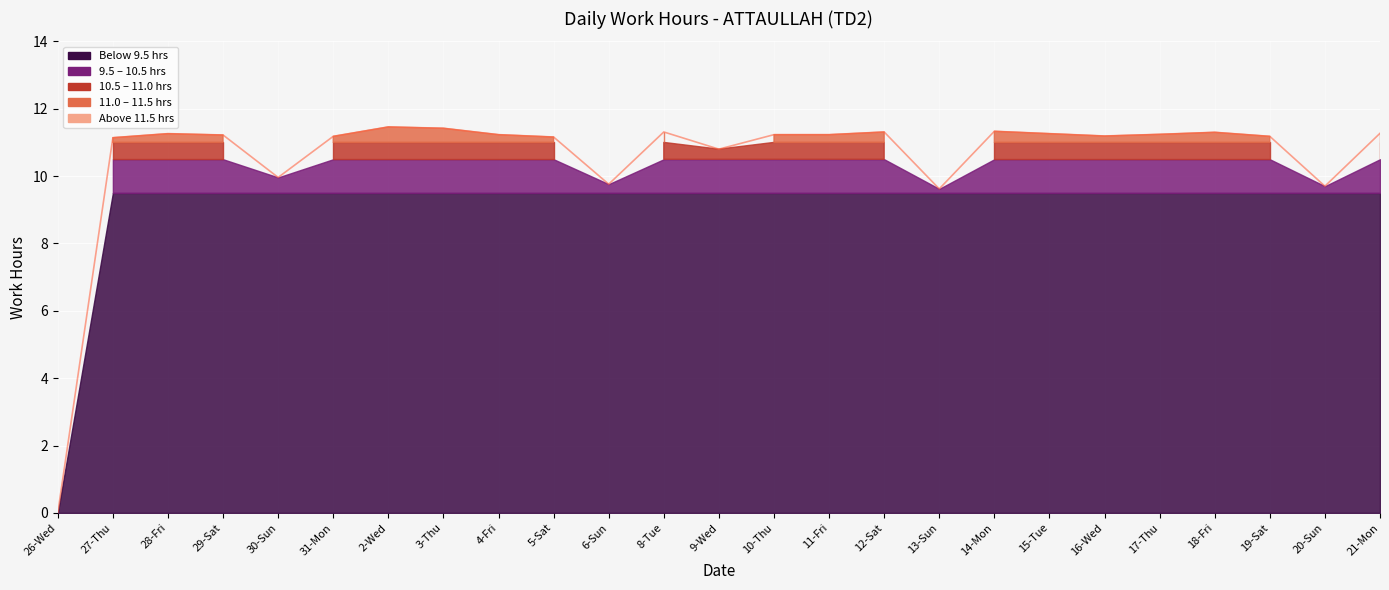

Reading right to left, extract all data points from this chart.

21-Mon=11.3	20-Sun=9.7	19-Sat=11.2	18-Fri=11.3	17-Thu=11.2	16-Wed=11.2	15-Tue=11.3	14-Mon=11.3	13-Sun=9.6	12-Sat=11.3	11-Fri=11.2	10-Thu=11.2	9-Wed=10.8	8-Tue=11.3	6-Sun=9.8	5-Sat=11.2	4-Fri=11.2	3-Thu=11.4	2-Wed=11.5	31-Mon=11.2	30-Sun=10.0	29-Sat=11.2	28-Fri=11.3	27-Thu=11.1	26-Wed=0.0